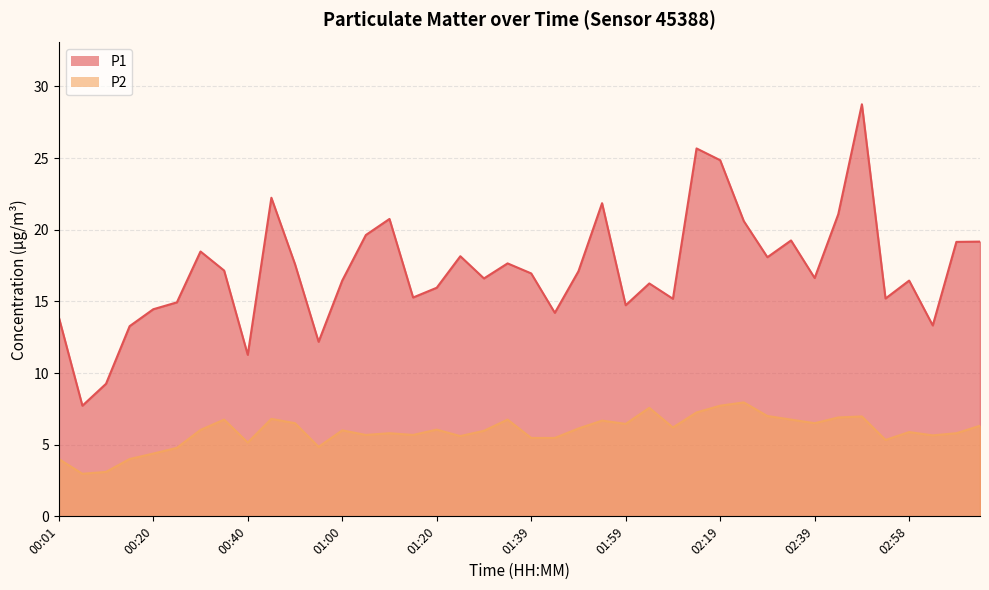

The value of P1 at 02:14 is 25.7. True or false?

True